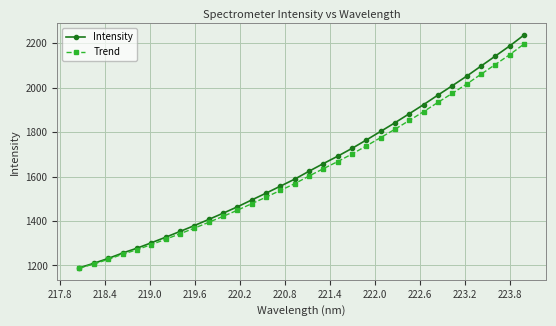

What is the value of the Trend point at the 13th from the left?

1477.9